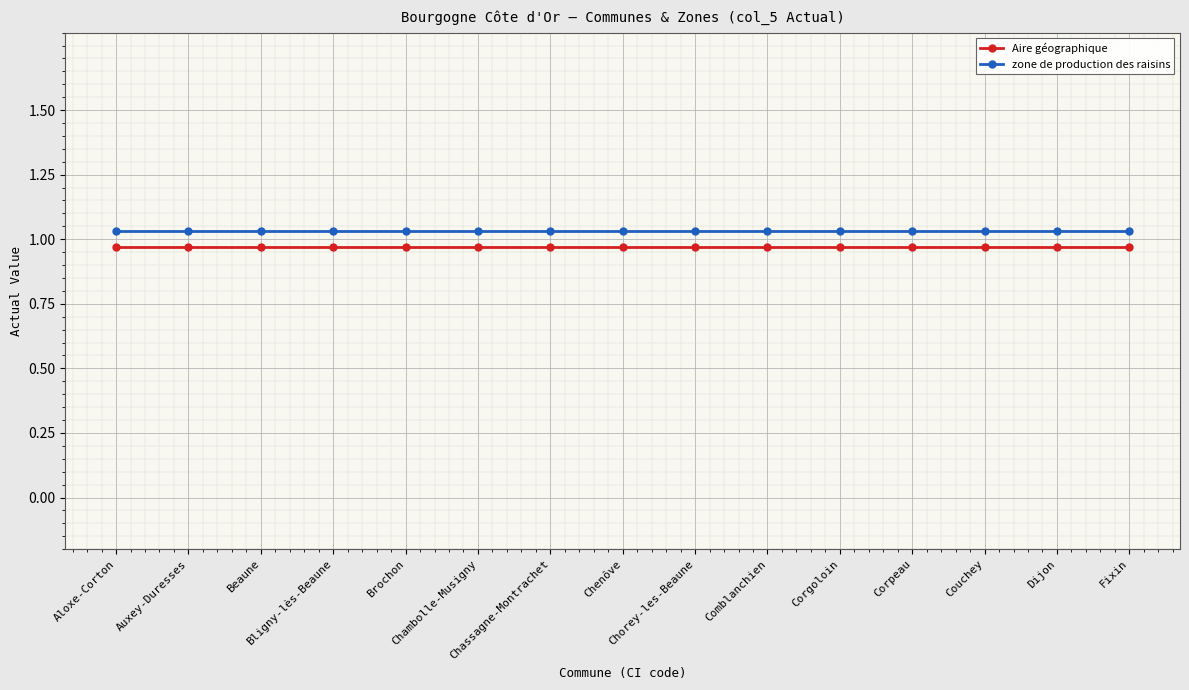

True or false: Aire géographique and zone de production des raisins cross at least once.

False